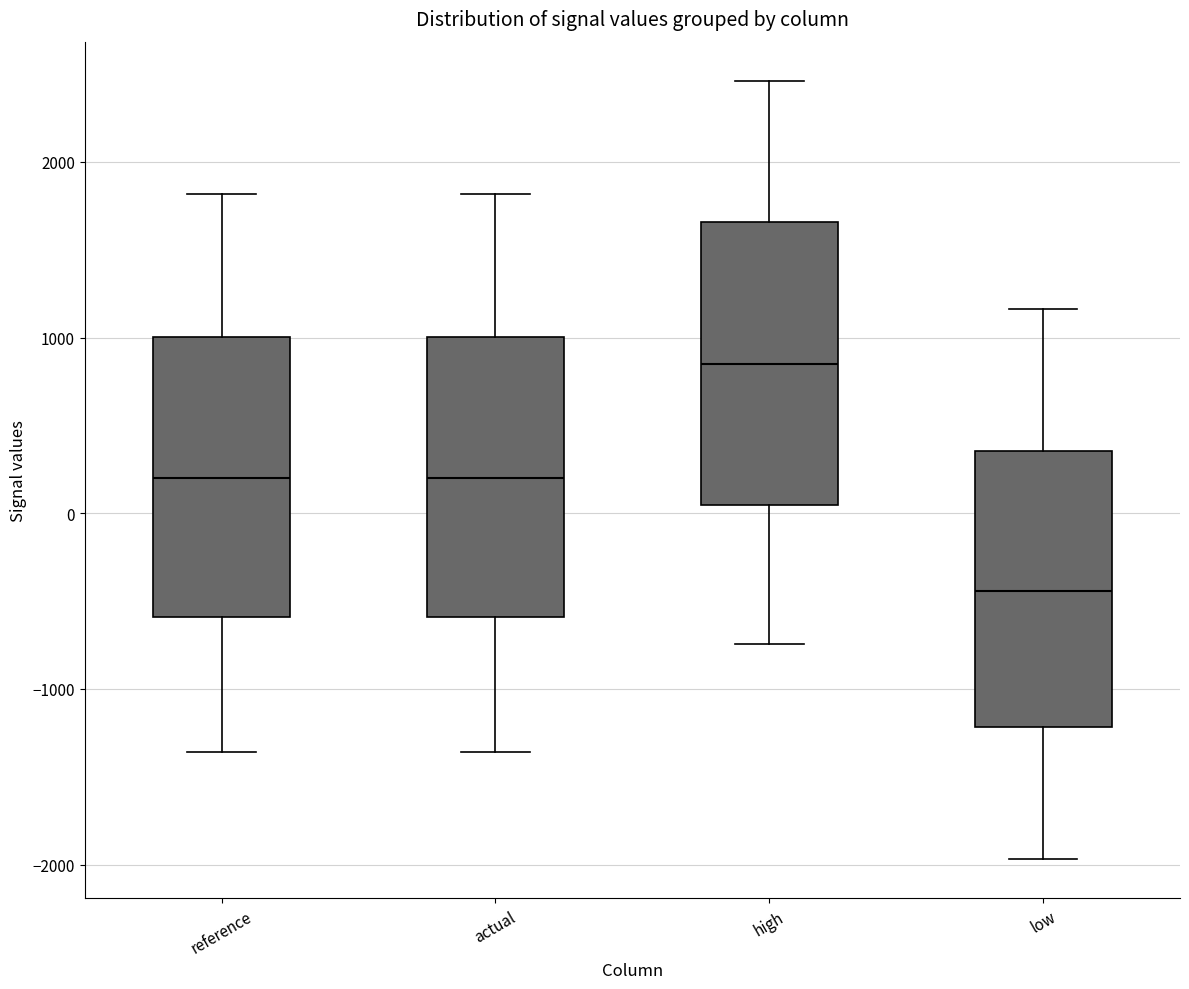

Where does the median line of the box for high sit on the y-axis? The values are not printed on the chart, so give them approximately, as read against the axis.

800